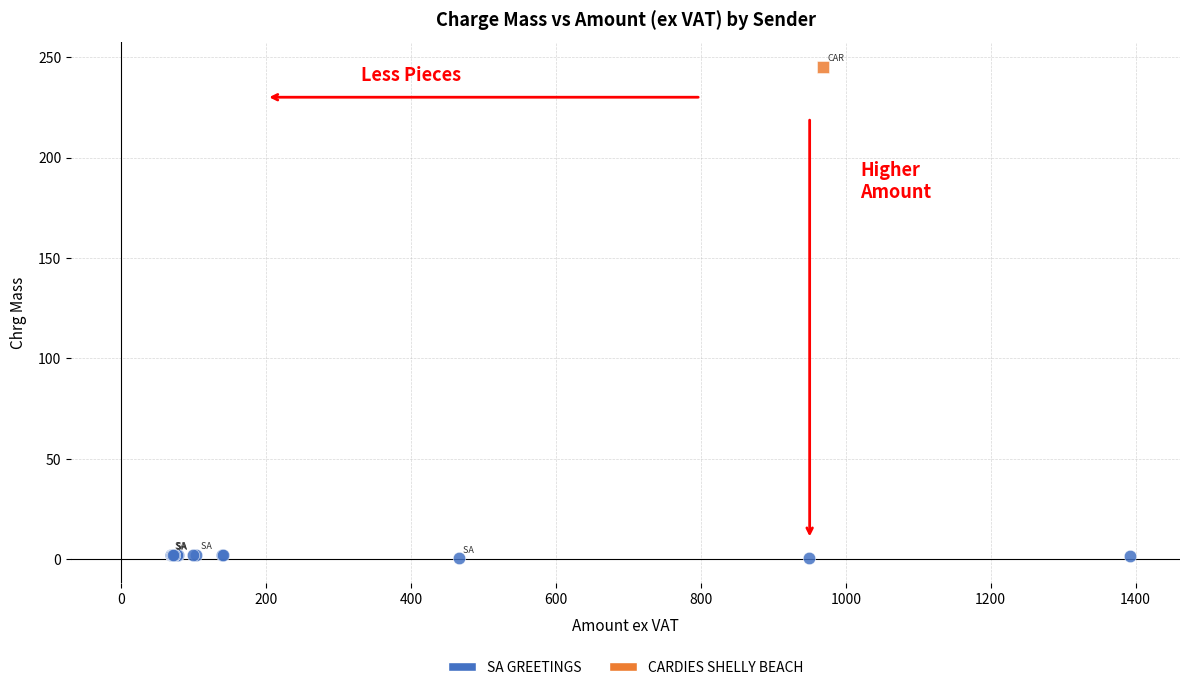

What are all the series names shown in the legend?

SA GREETINGS, CARDIES SHELLY BEACH